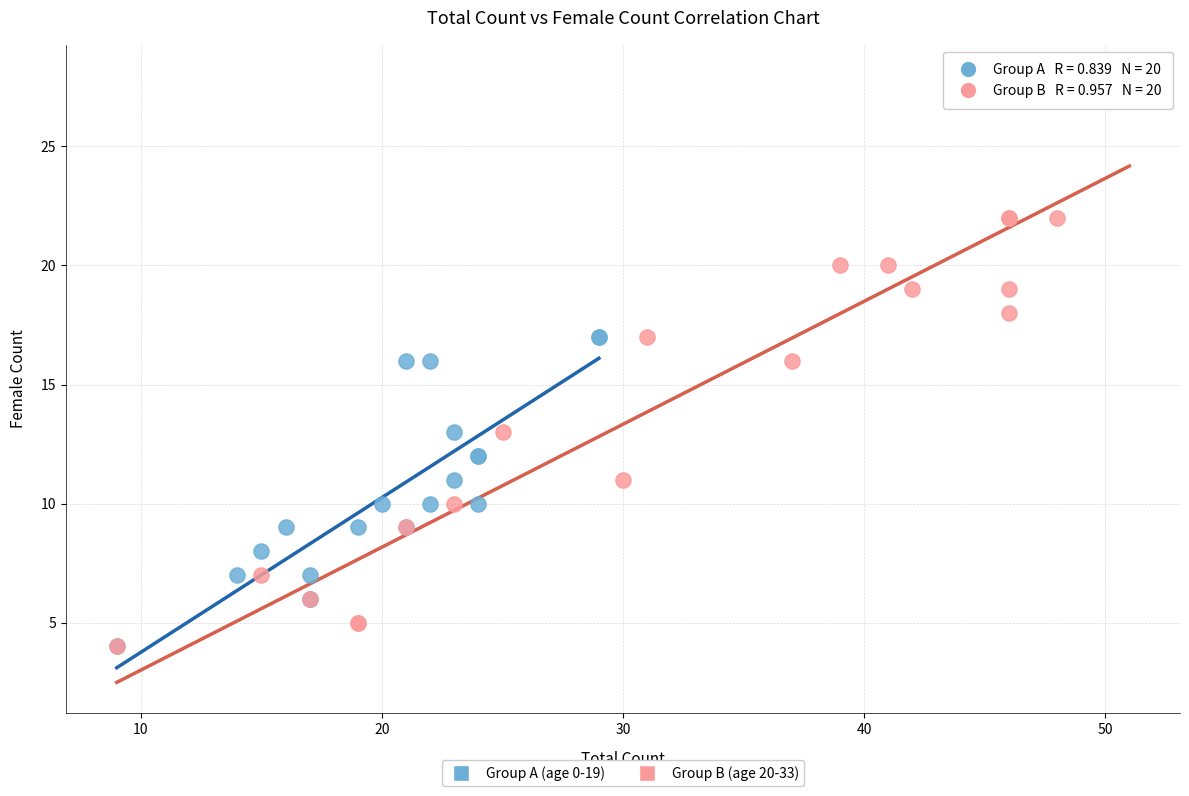

Which series contains the highest Y value?

Group B (age 20-33)